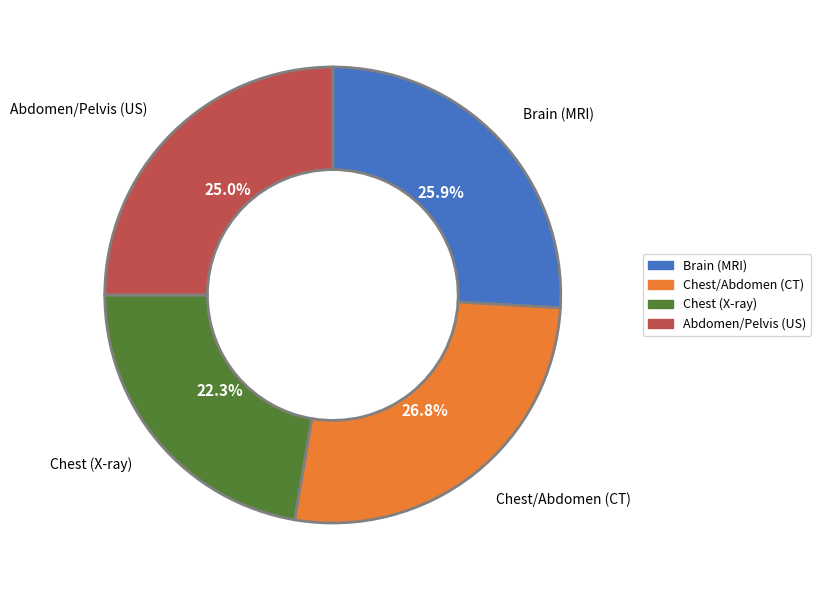

Does any single category account for the majority?

No